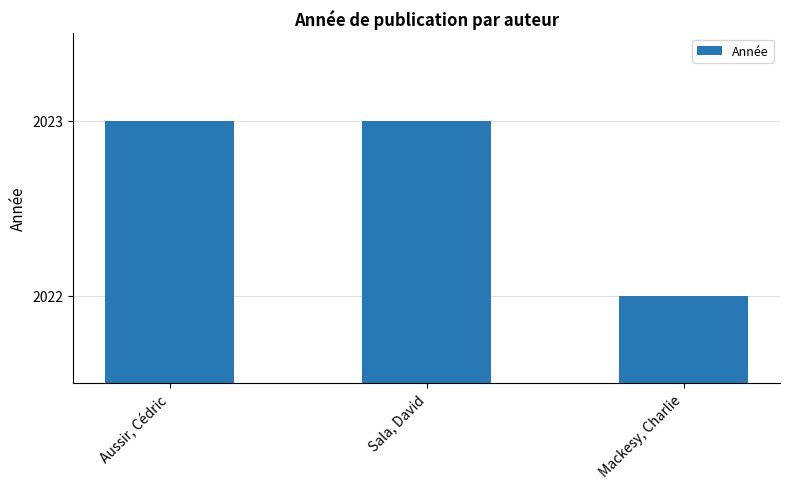

Reading right to left, list all the values displayed in this chart.

Mackesy, Charlie=2022	Sala, David=2023	Aussir, Cédric=2023